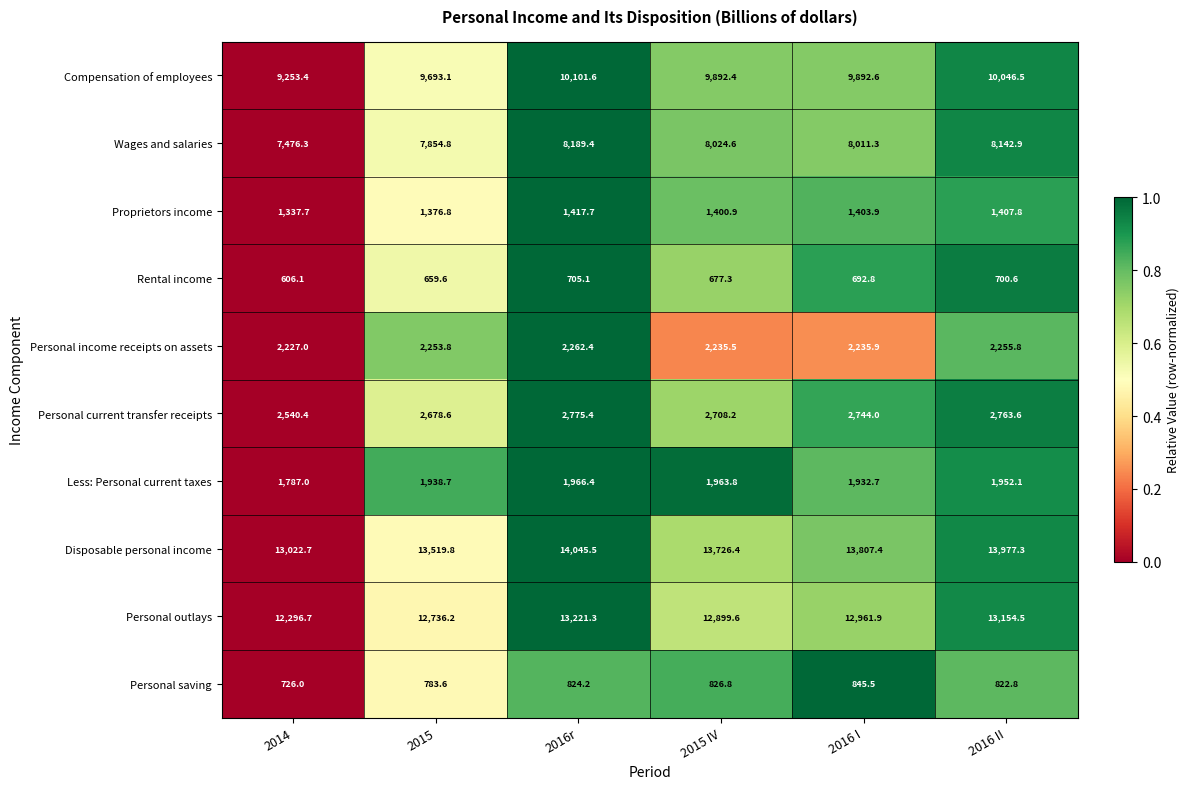

Between 2015 IV and 2016 II, which series saw the biggest shift?

Personal outlays